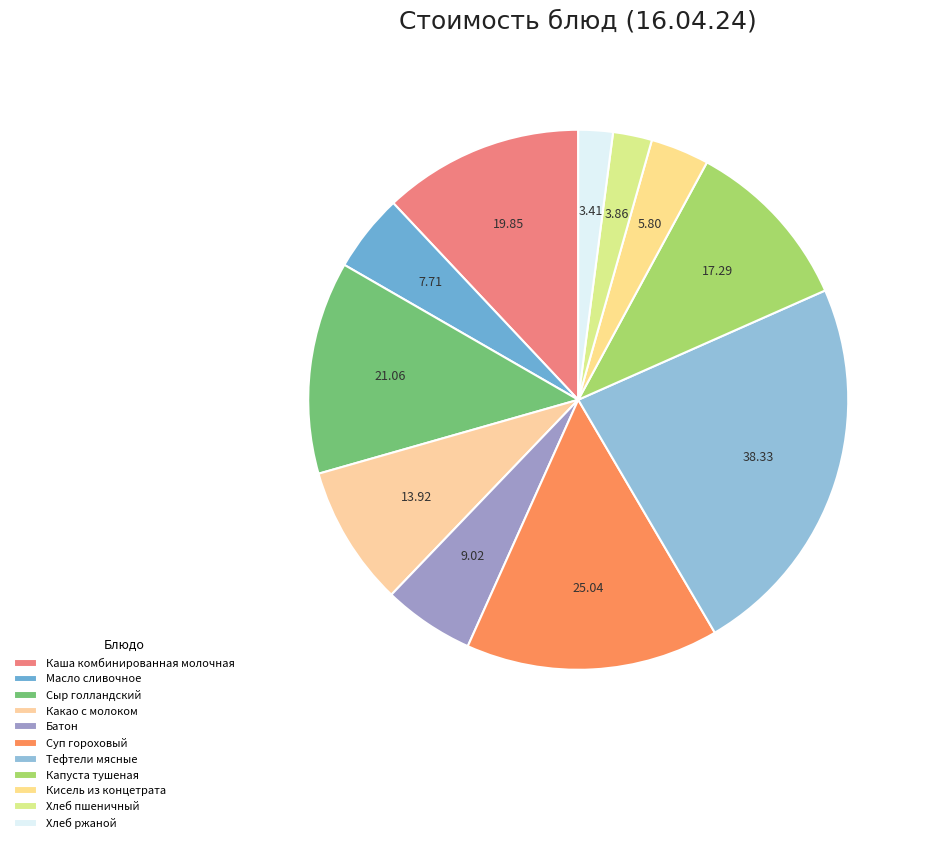

Is it true that Батон is 5% of the pie?

True